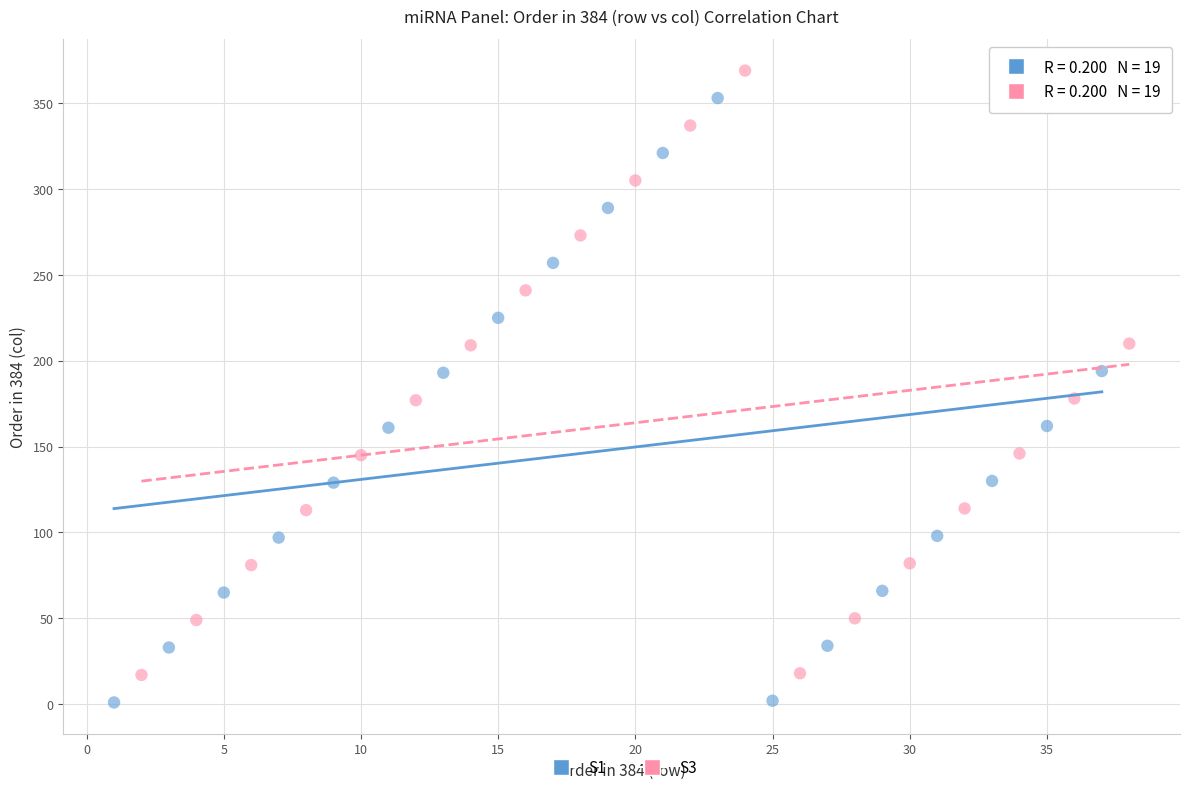

Which series reaches the maximum Y coordinate?

S3